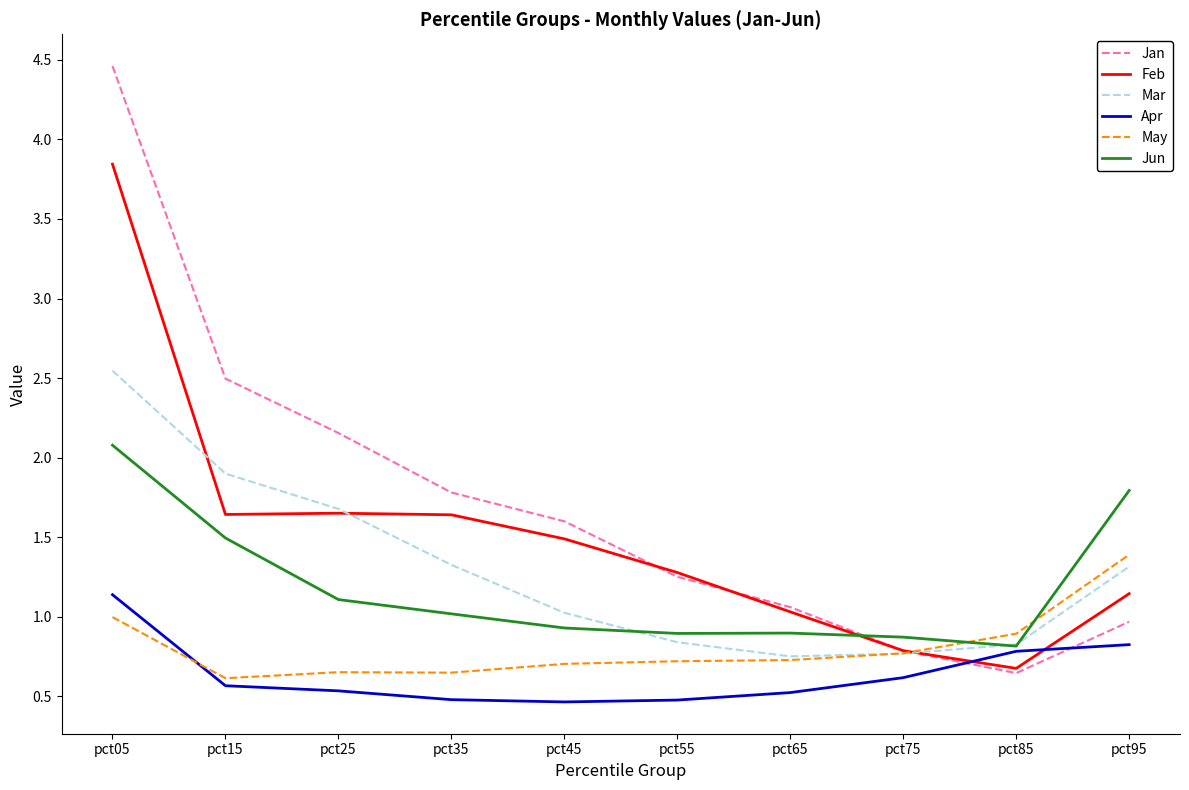

At how many categories does at least one series exceed 1?

8